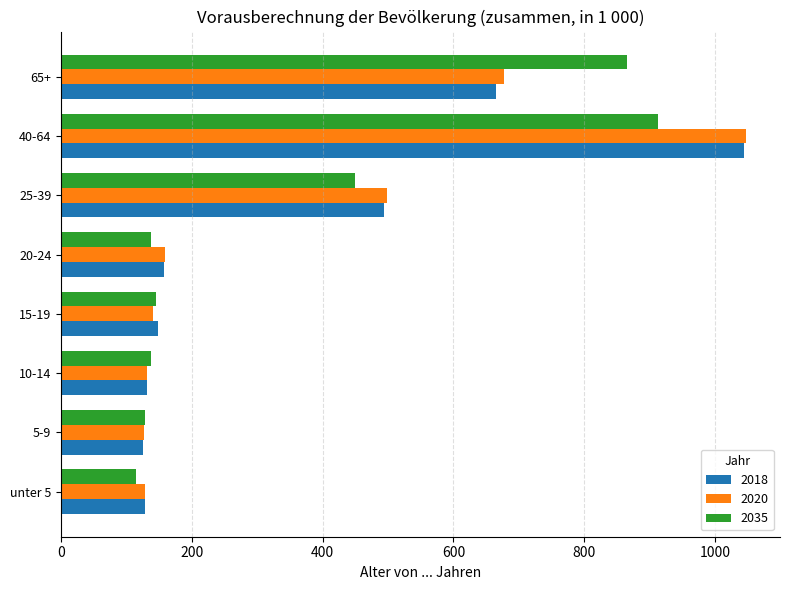

At which label is 2035 closest to 514?

25-39